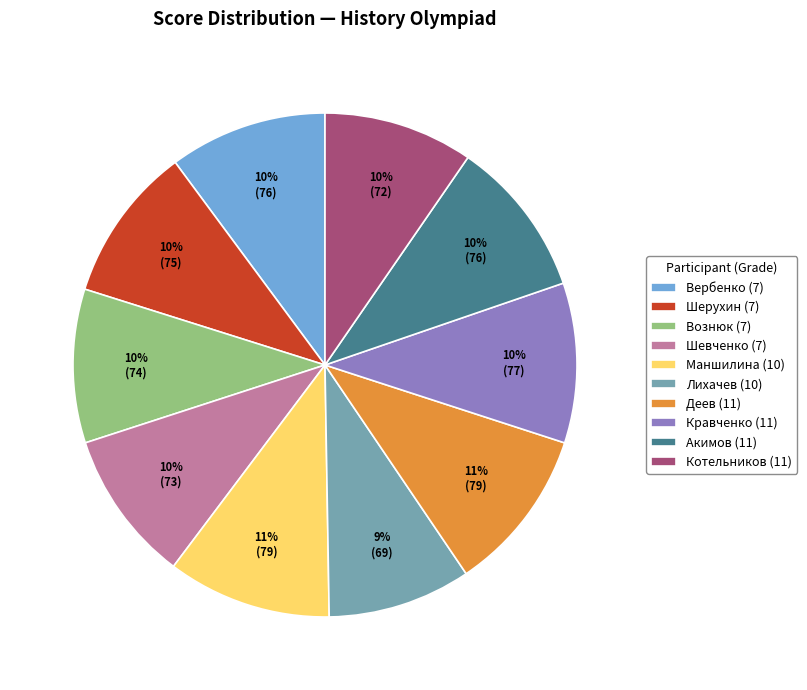

To the nearest percent, what percentage of the pie is Вознюк (7)?

10%